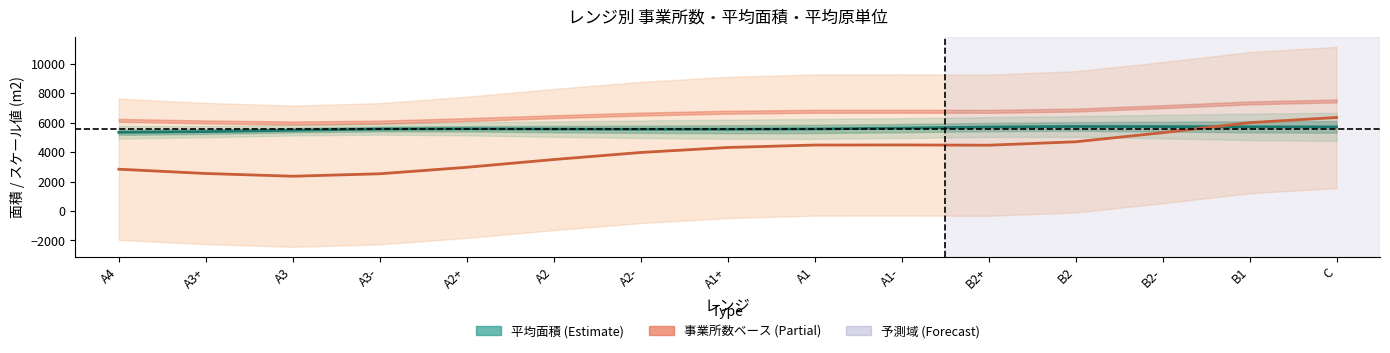

What is the difference between the maximum and second lowest values in the 事業所数 series?

3827.4